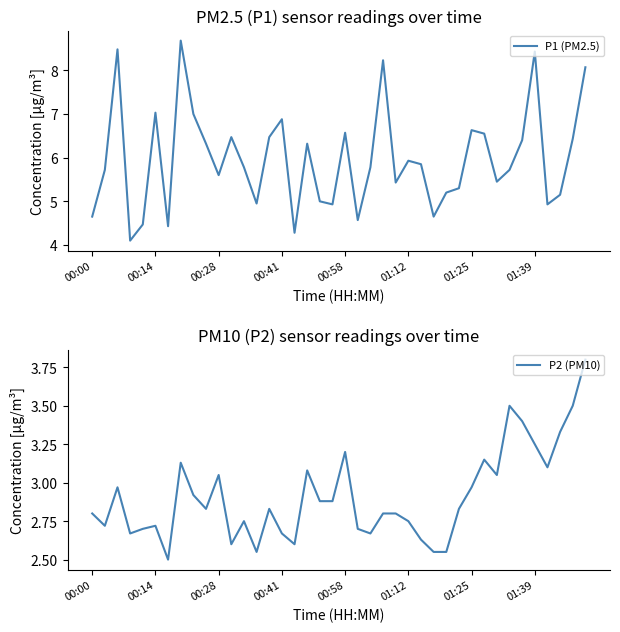

The value of P1 (PM2.5) at 00:00 is 1.4. True or false?

False